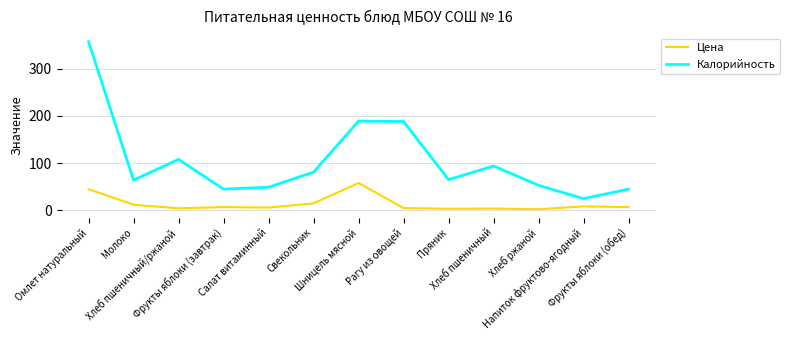

True or false: Калорийность has a value of 146.3 at Омлет натуральный.

False